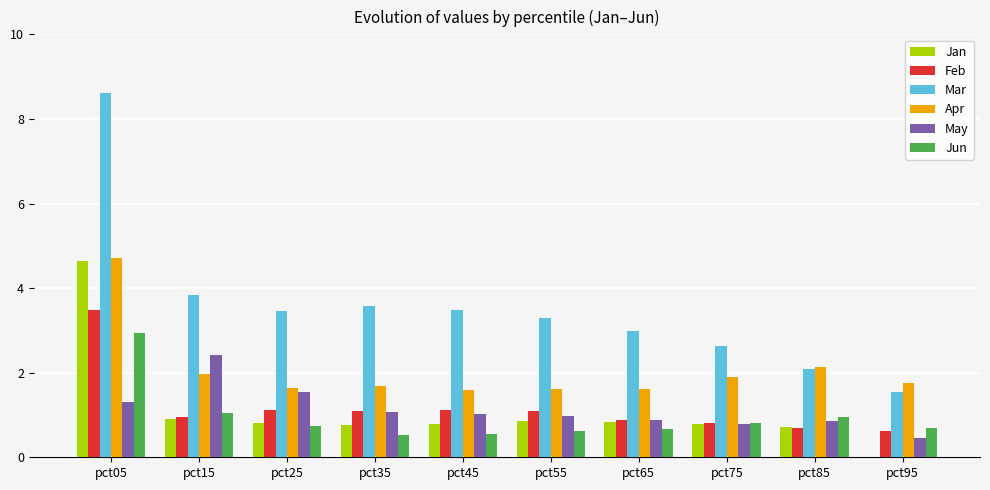

What is the highest value of the Apr series?

4.7